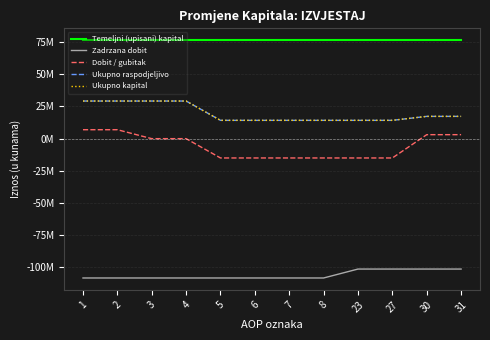

Is this an area chart (filled region under the line)?

No